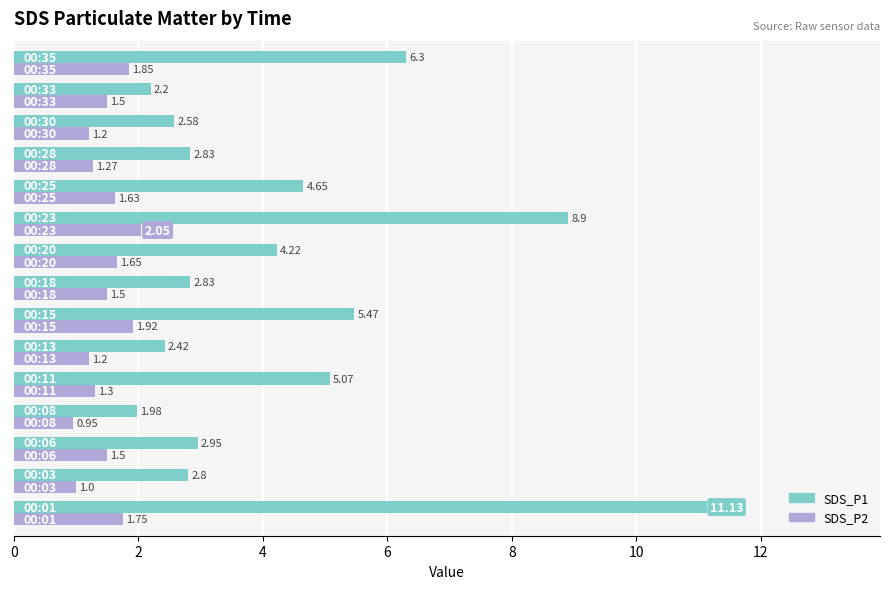

What is the difference between the maximum and minimum values in the SDS_P2 series?

1.1